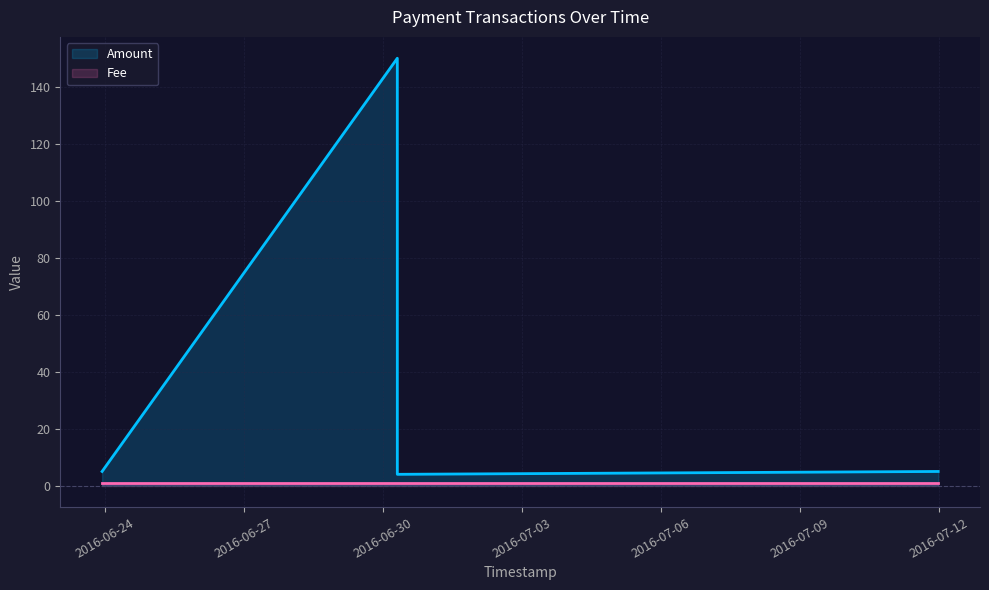

How many series are shown in this chart?

2